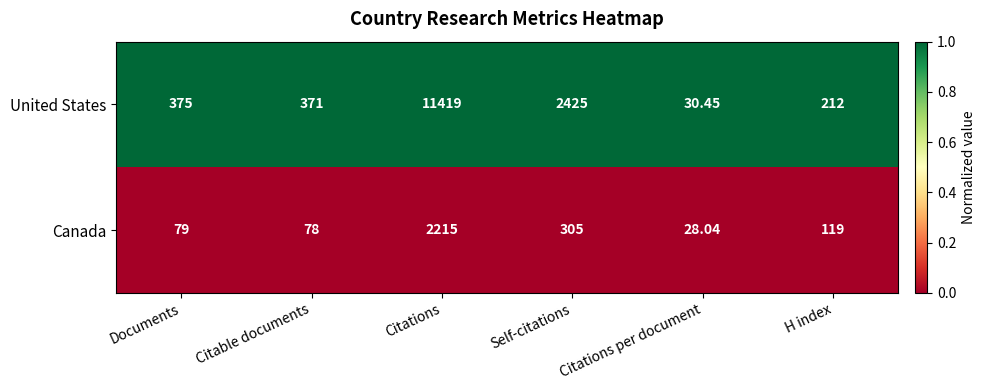

Rank the categories by United States value from lowest to highest.

Citations per document, H index, Citable documents, Documents, Self-citations, Citations